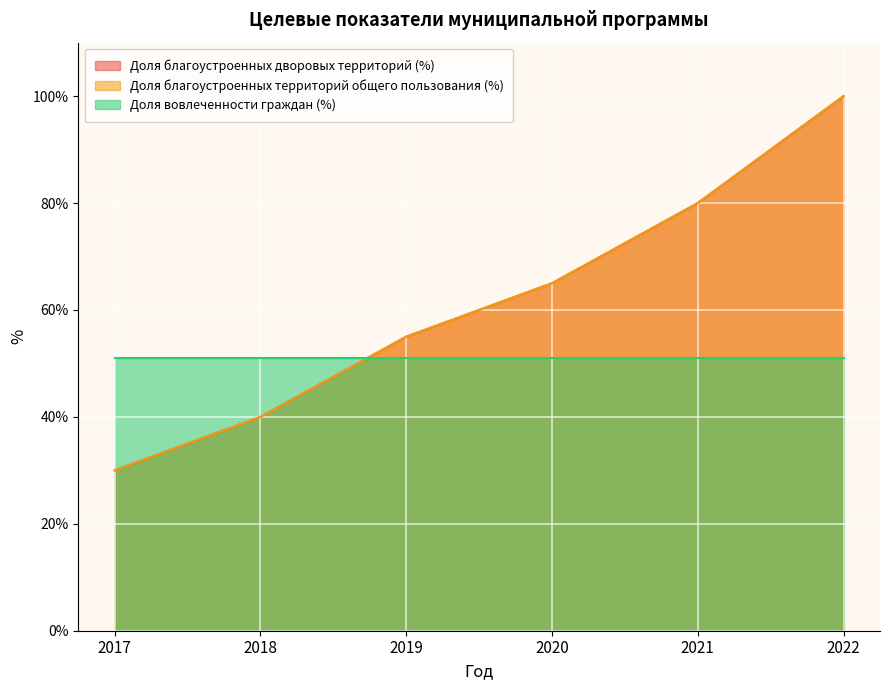

True or false: Доля благоустроенных дворовых территорий (%) and Доля благоустроенных территорий общего пользования (%) intersect in this chart.

False